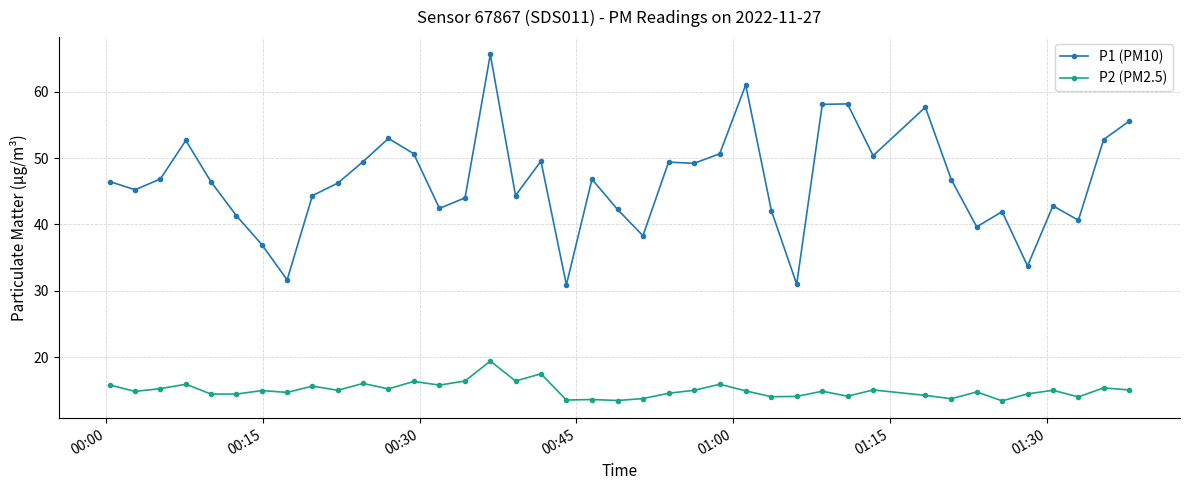

What is the difference between the second highest and second lowest values in the P1 (PM10) series?

30.0